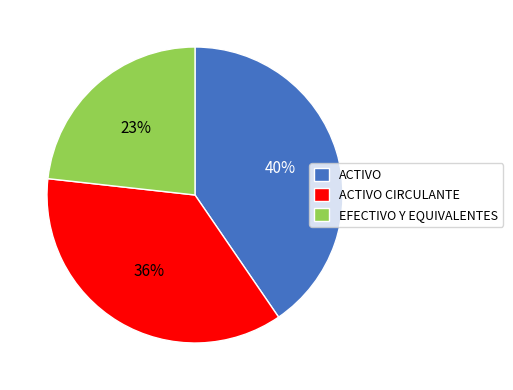

Does EFECTIVO Y EQUIVALENTES account for over 50% of the chart?

No